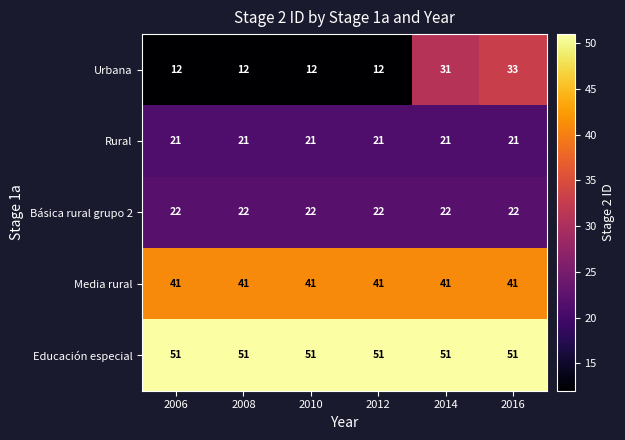

Reading right to left, list all the values displayed in this chart.

Urbana: 33	31	12	12	12	12
Rural: 21	21	21	21	21	21
Básica rural grupo 2: 22	22	22	22	22	22
Media rural: 41	41	41	41	41	41
Educación especial: 51	51	51	51	51	51